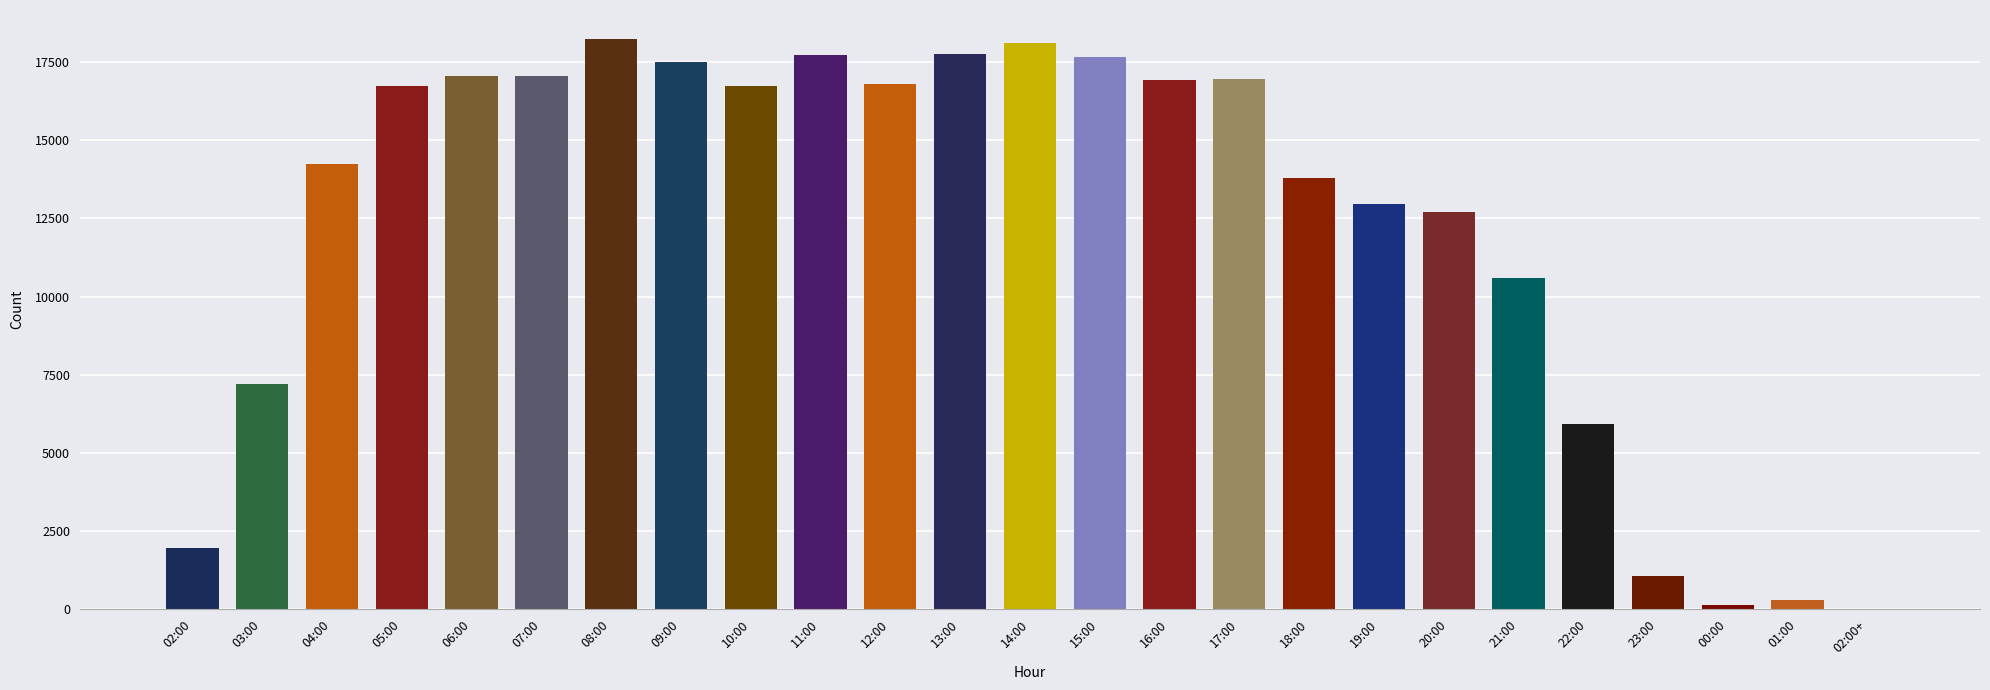

The value at 10:00 is 16740. True or false?

True